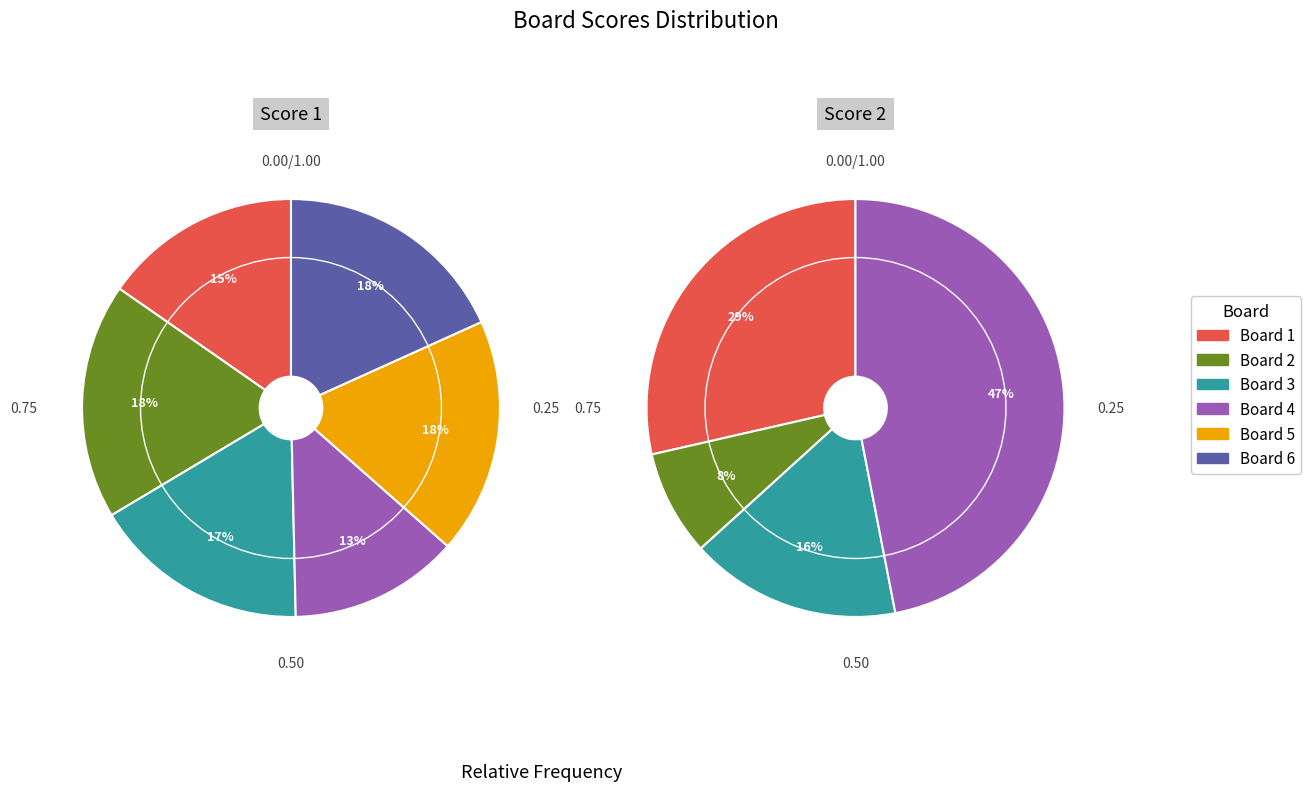

To the nearest percent, what is the difference between the Board 6 and Board 2 slice percentages?

8%